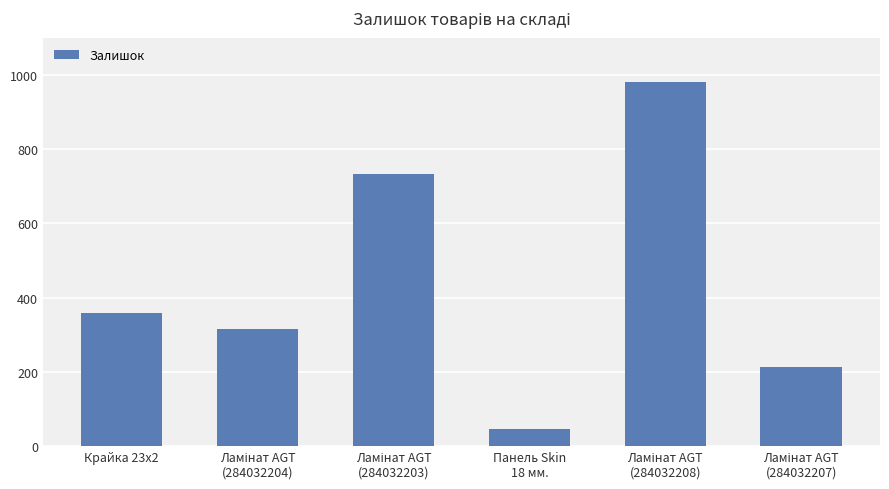

What is the sum of all values?

2645